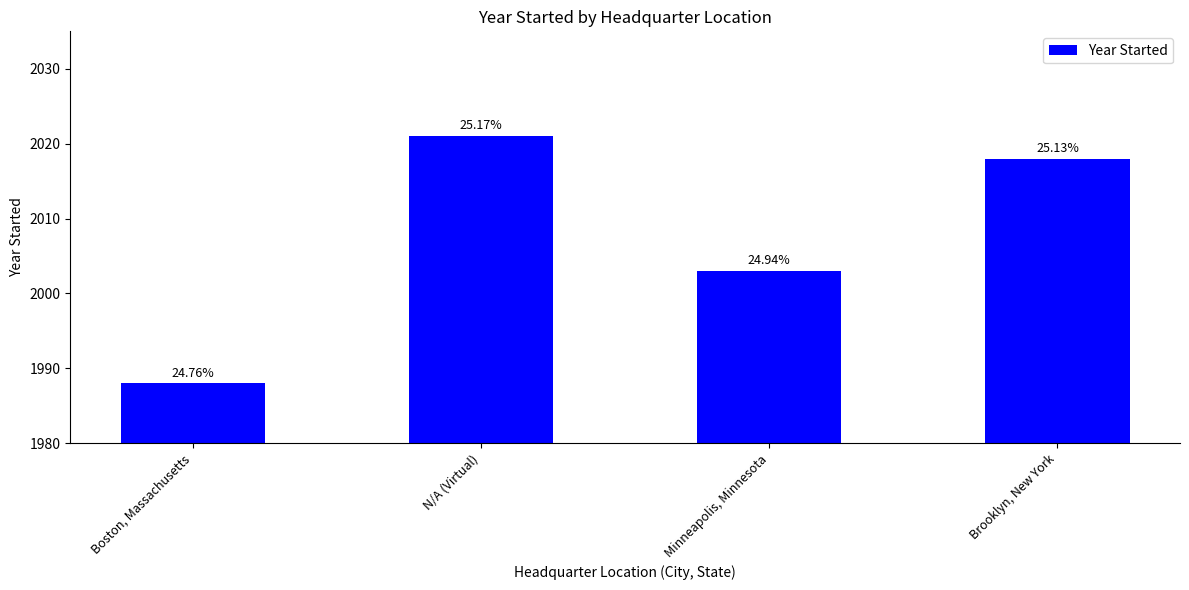

What is the change in value from Minneapolis, Minnesota to Brooklyn, New York?

+15